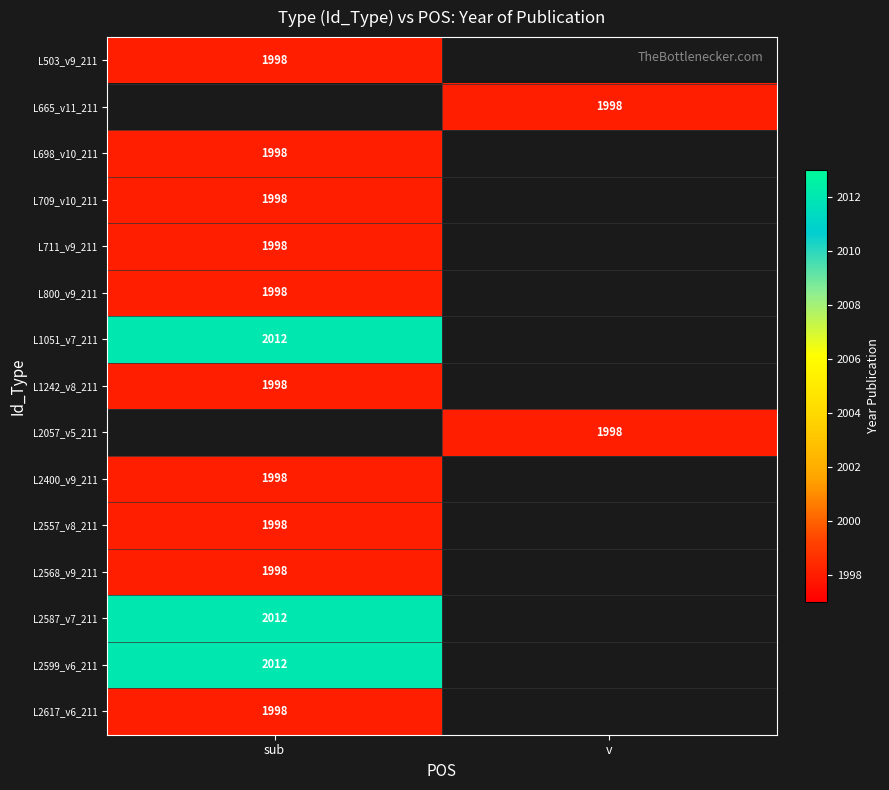

The L2400_v9_211 series shows 1998 at sub. True or false?

True